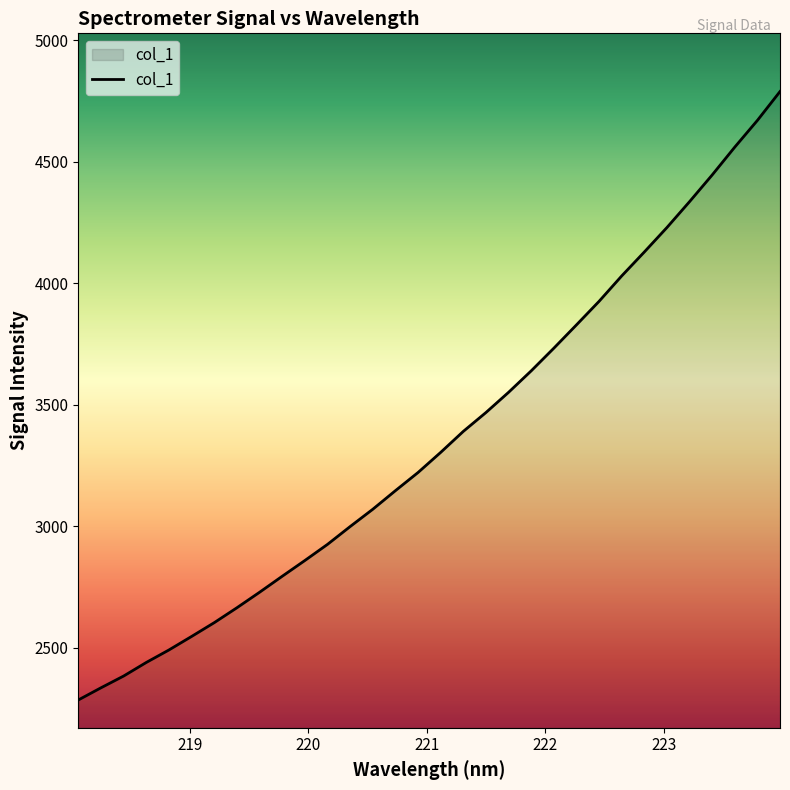

What is the greatest value displayed?

4788.5